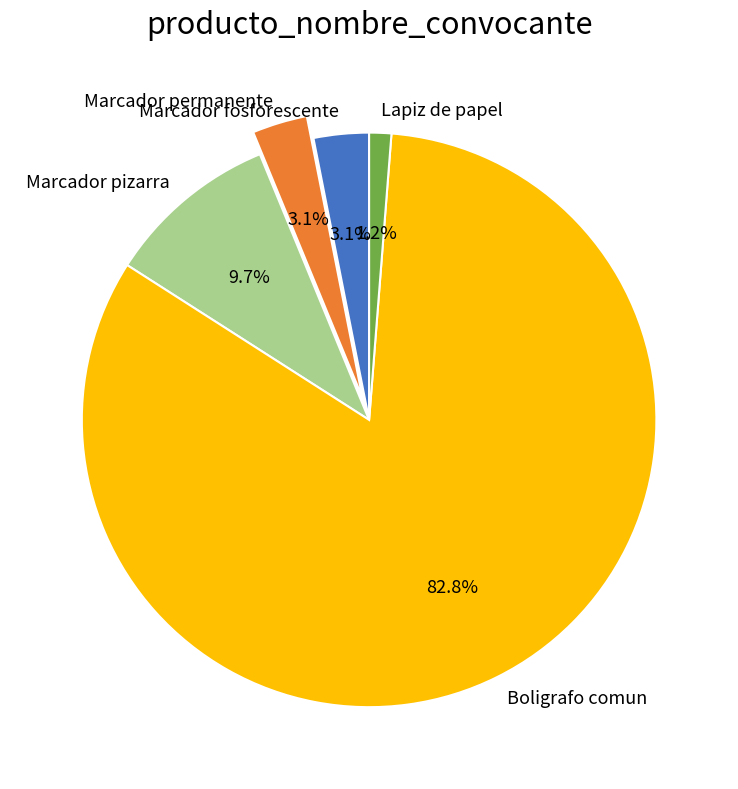

How much of the chart is everything except Marcador fosforescente?

96.9%